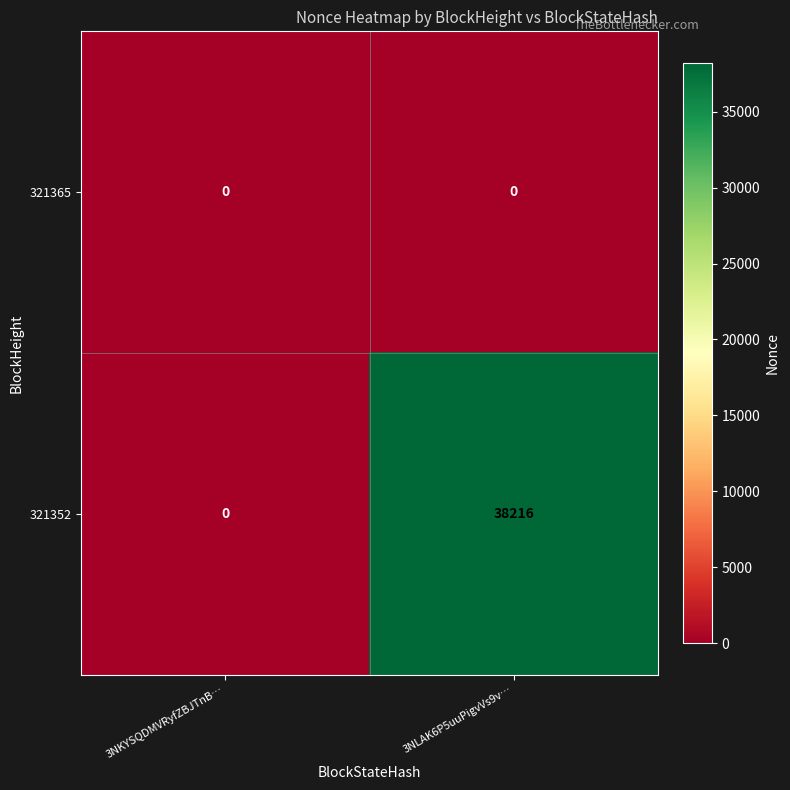

Reading right to left, what are all the values shown in this chart?

321365: 3NLAK6P5uuPigvVs9v…=0	3NKYSQDMVRyfZBJTnB…=0
321352: 3NLAK6P5uuPigvVs9v…=38216	3NKYSQDMVRyfZBJTnB…=0